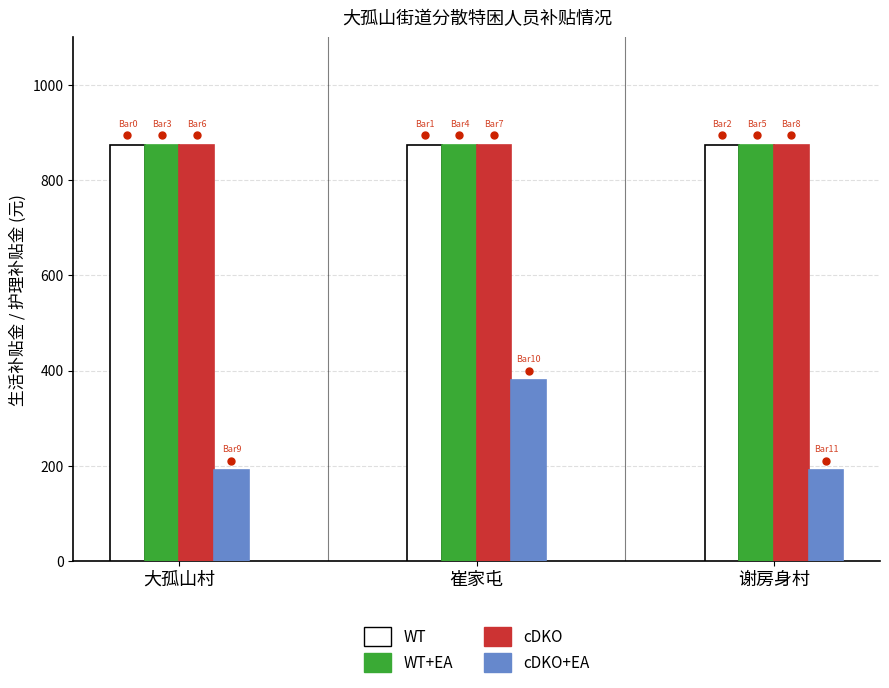

What is the difference between the maximum and minimum values in the cDKO+EA series?

190